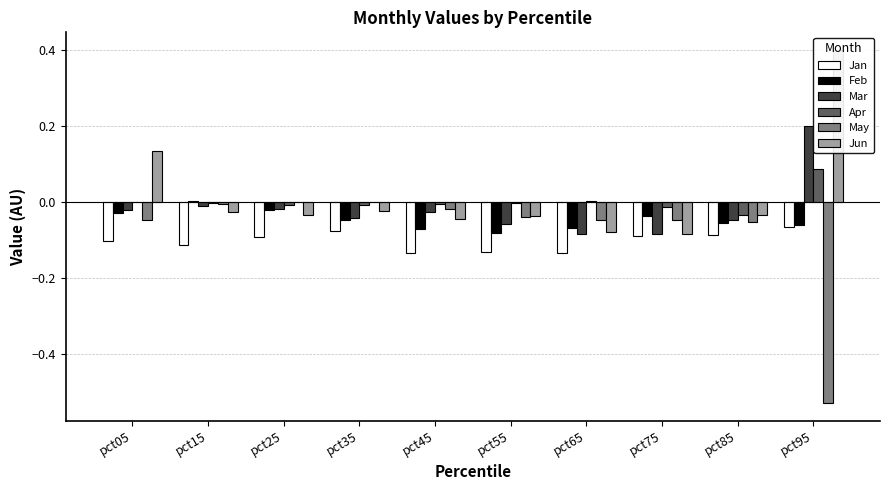

What is the maximum value for Jun?

0.4